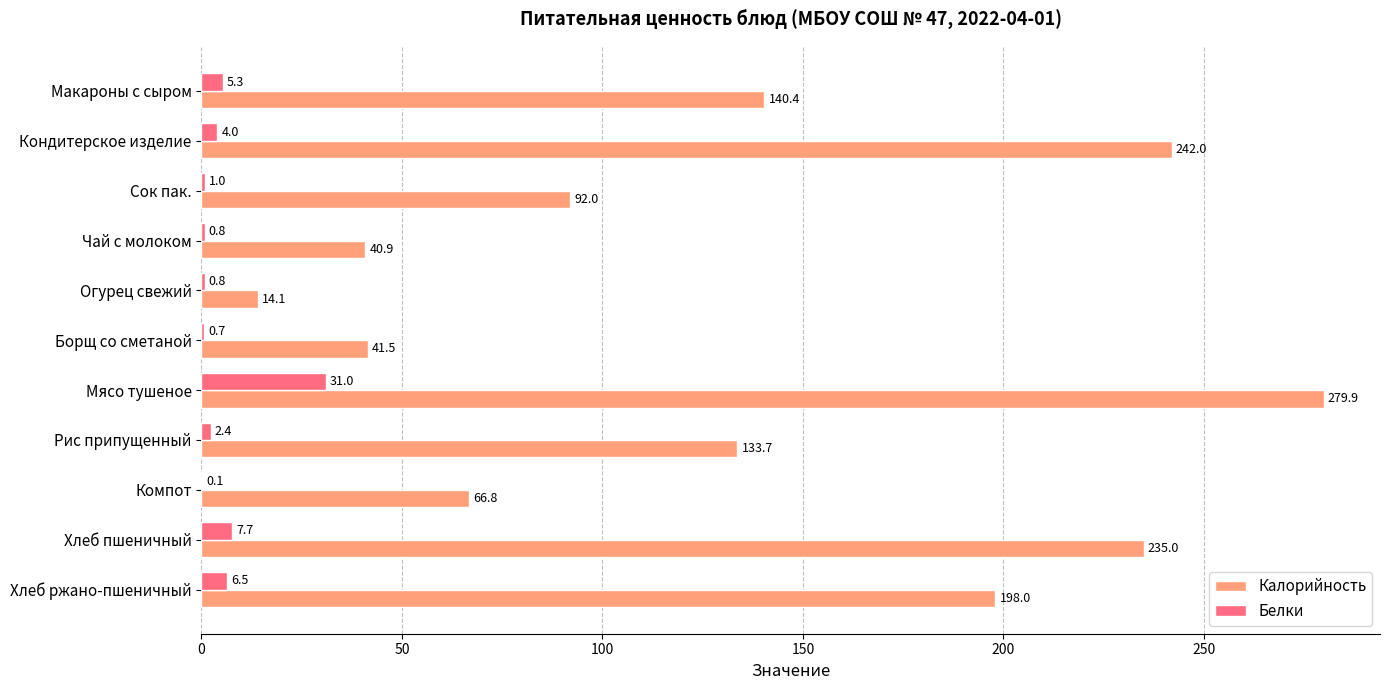

What is the total value across all series at Мясо тушеное?

310.9